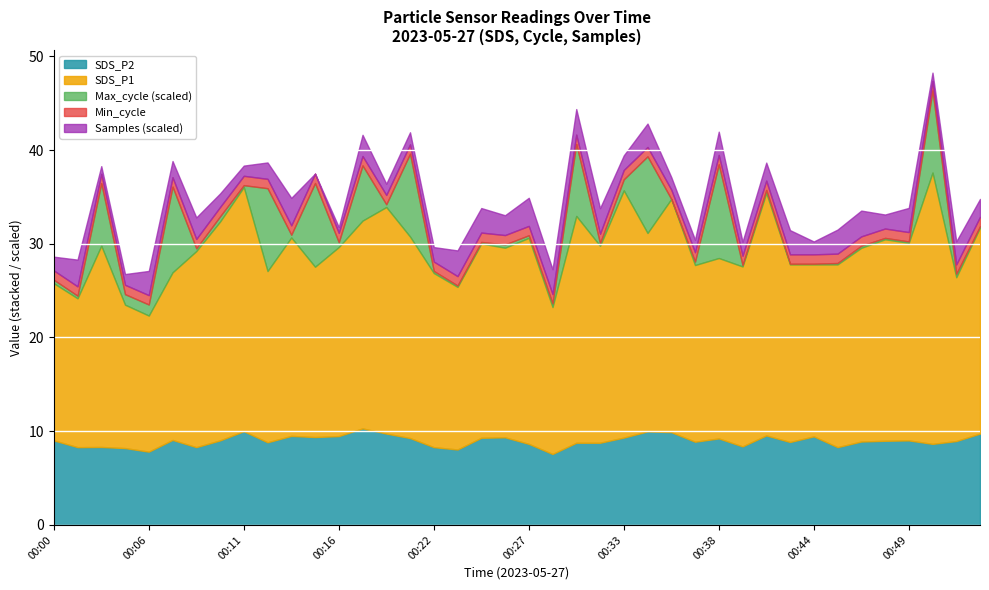

What is the lowest value of the SDS_P2 series?

7.6